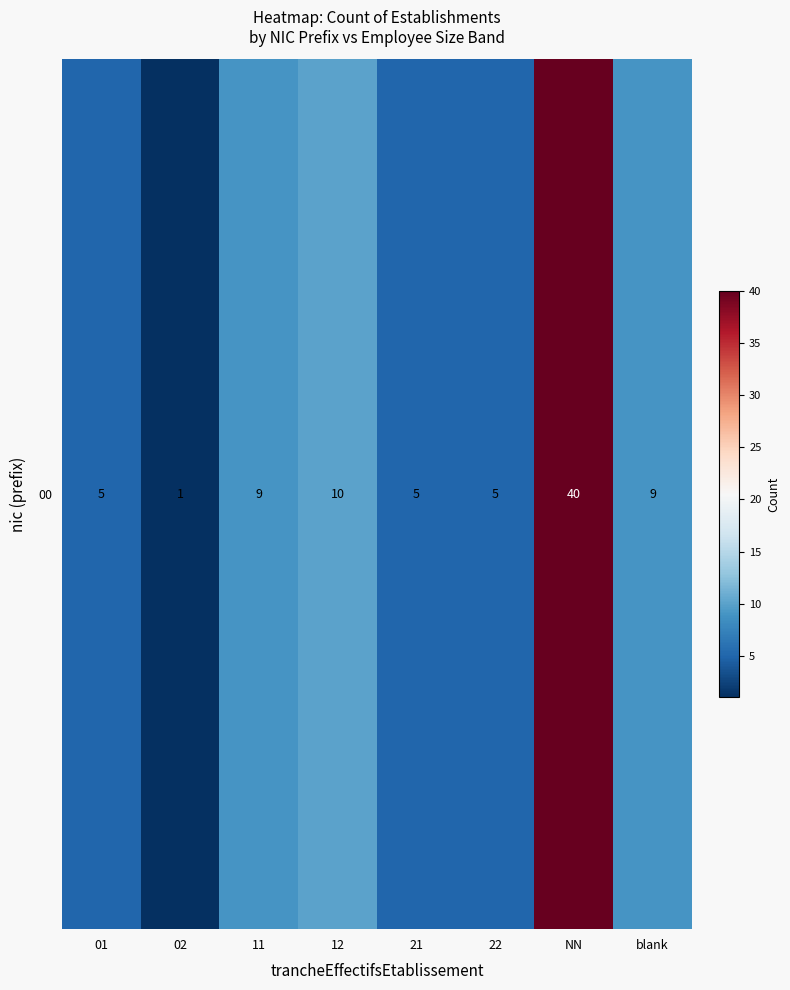

What is the ratio of the value at 12 to the value at 02?

10.0